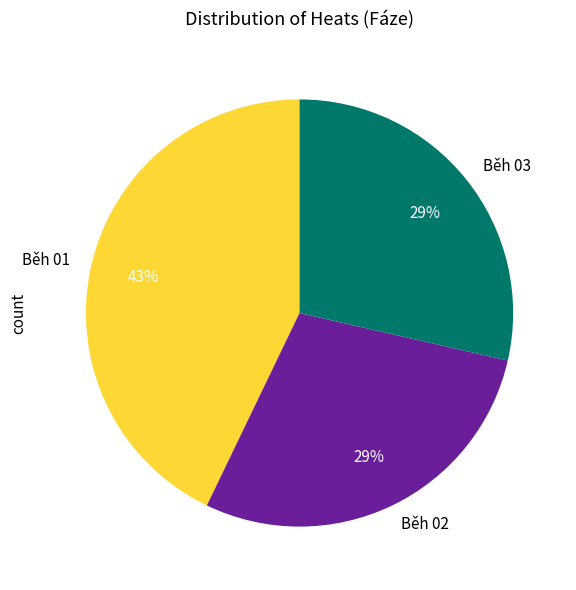

True or false: Běh 03 accounts for 21% of the total.

False